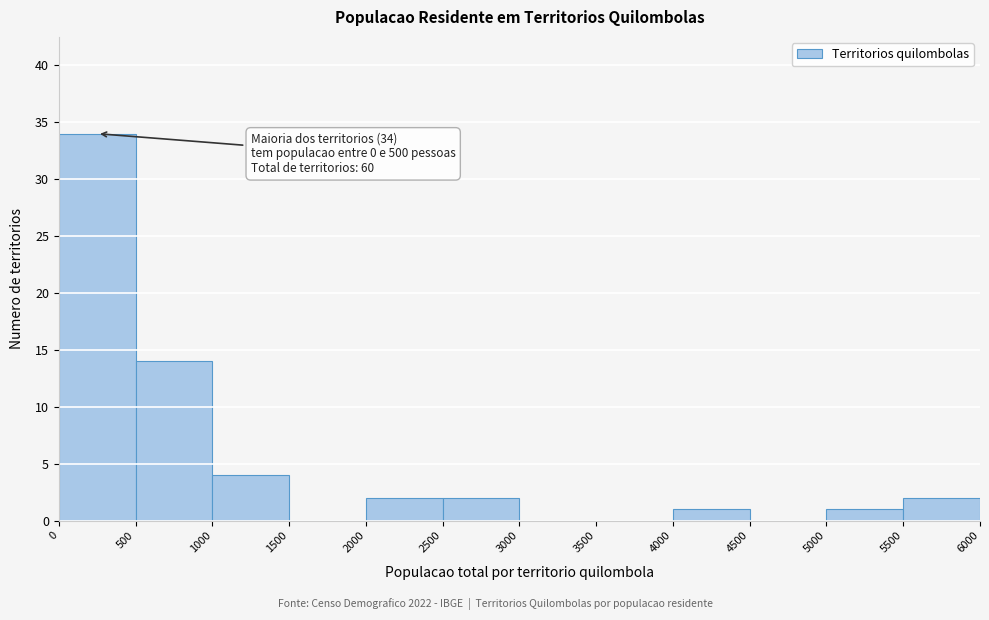

Over which range of the x-axis is the bar tallest?

0 to 500